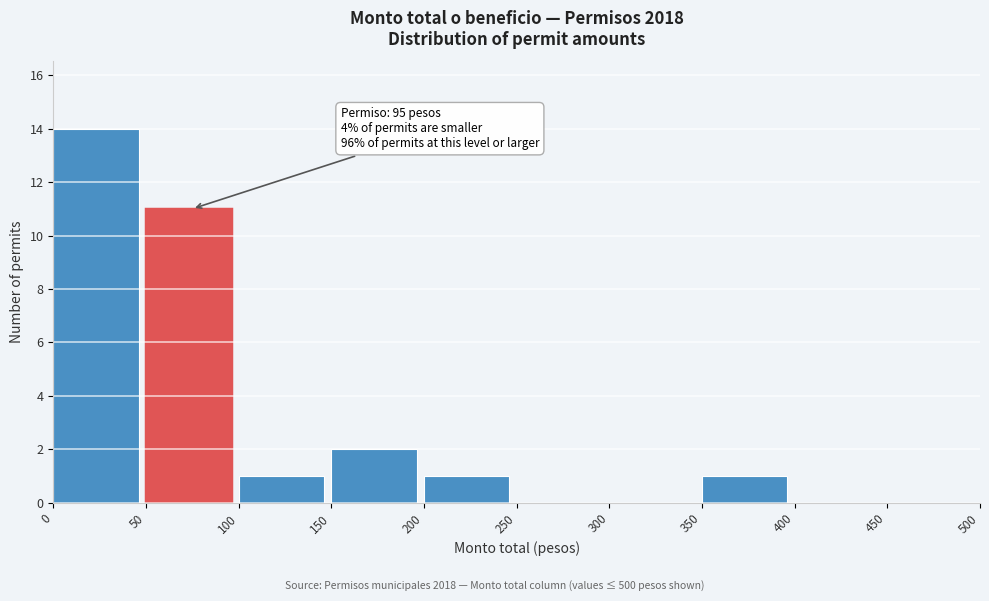

Which range on the x-axis has the tallest bar?

0 to 50